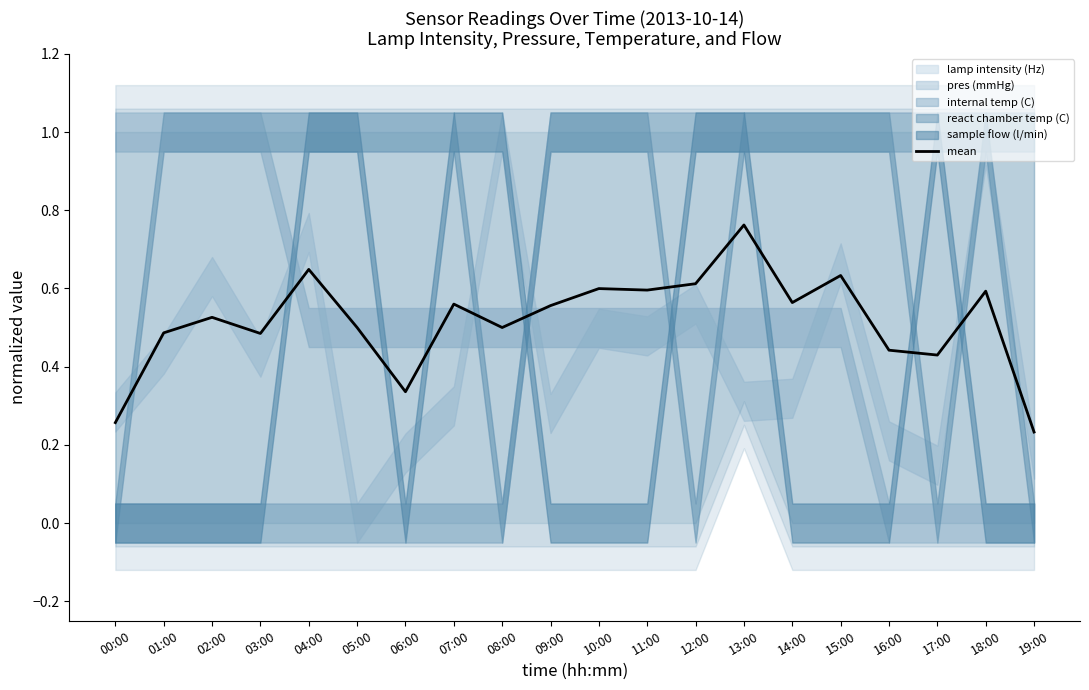

What is the difference between the maximum and minimum values?

0.5